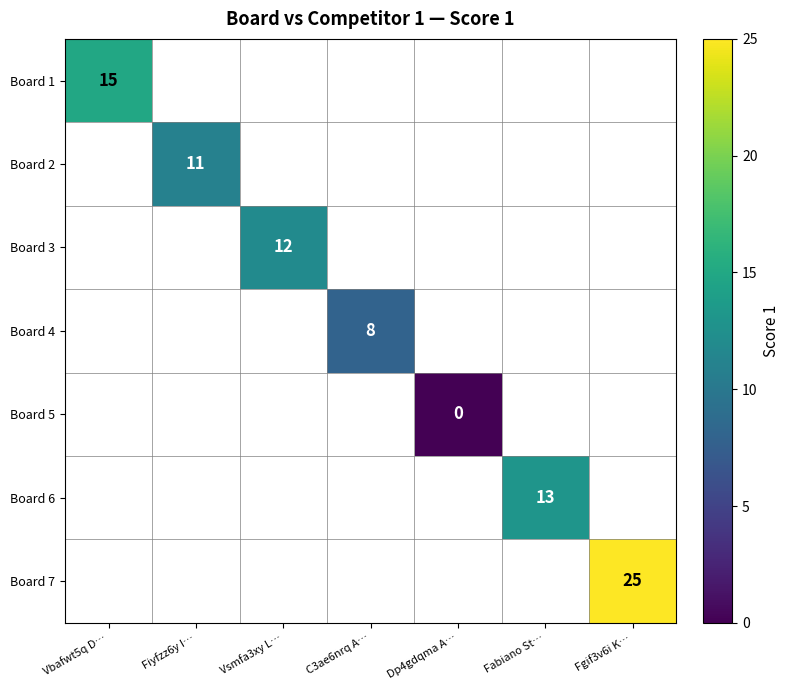

Is it true that Board 1 equals 15 at Vbafwt5q D…?

True